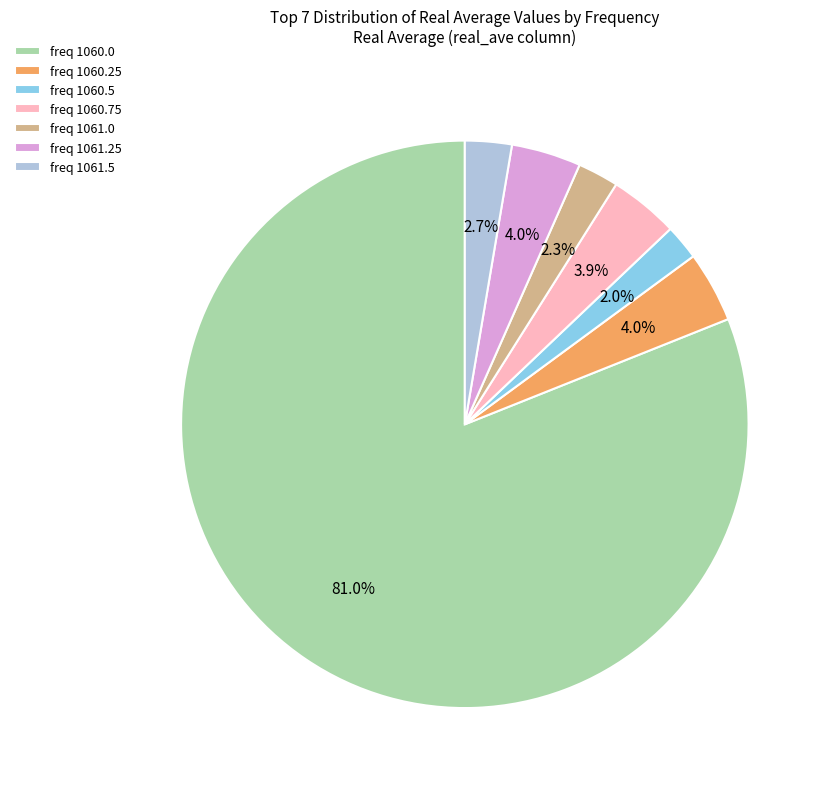

Count the number of slices in the pie.

7